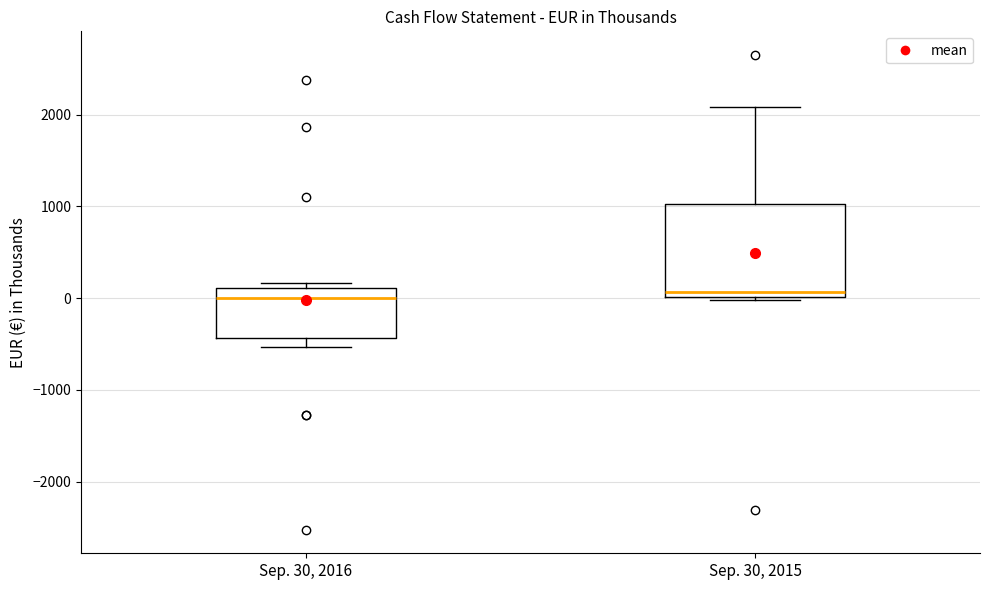

Comparing the boxes themselves (not the whiskers), which one is the tallest?

Sep. 30, 2015